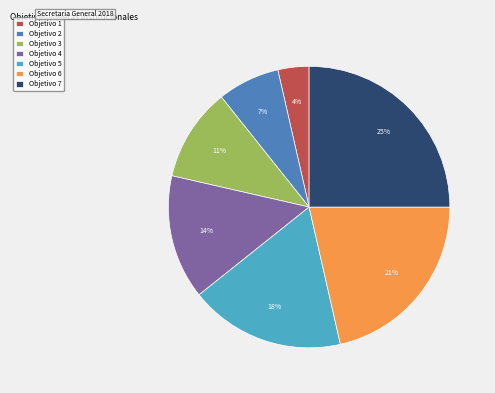

Does Objetivo 5 account for over 50% of the chart?

No